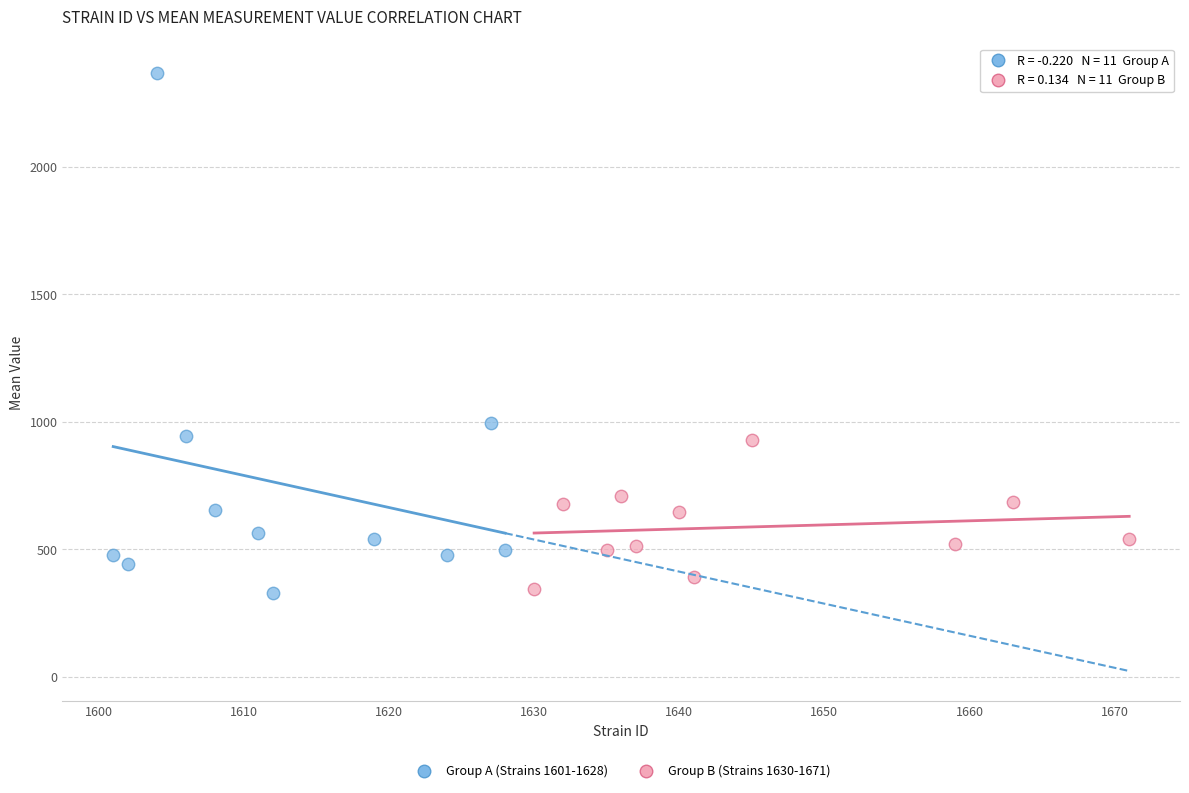

Which series has the widest spread of Y values?

Group A (Strains 1601-1628)